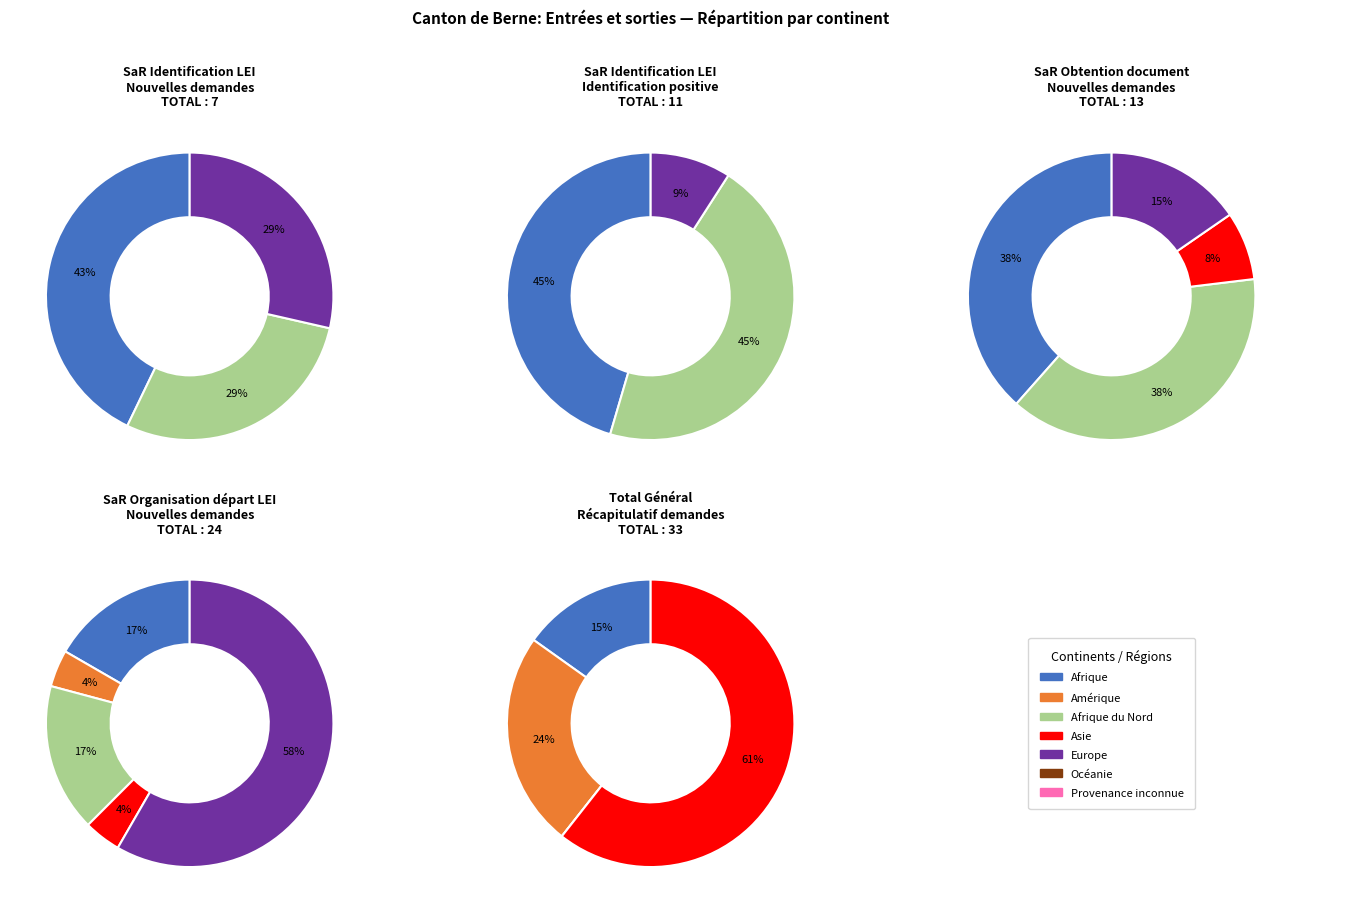

Does Amérique account for over 50% of the chart?

No